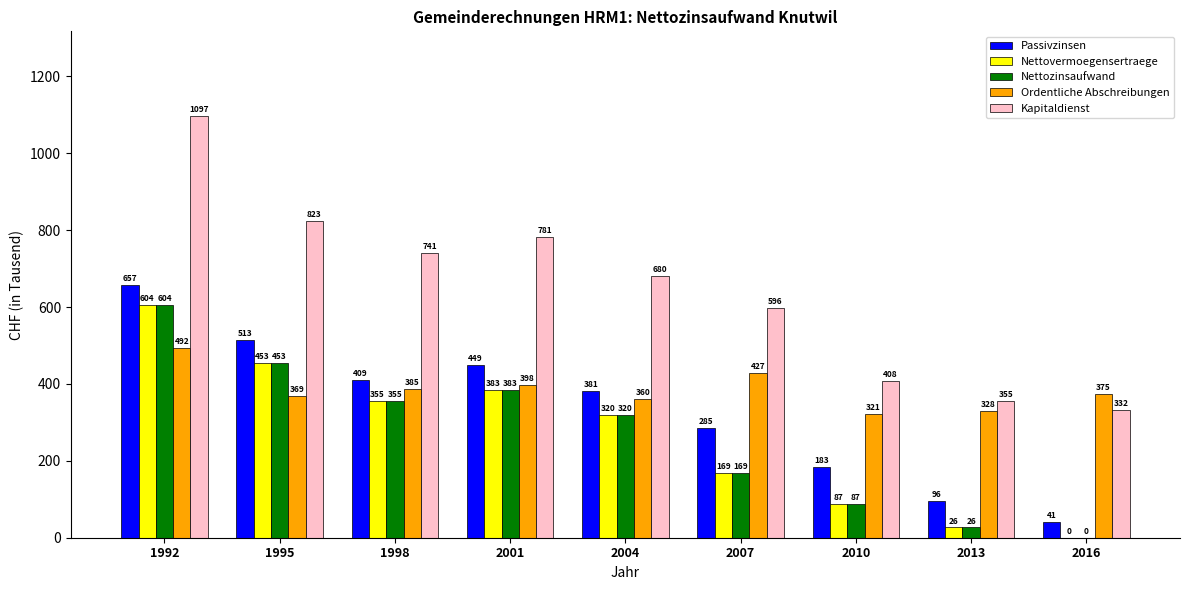

What is the maximum value for Passivzinsen?

657.6